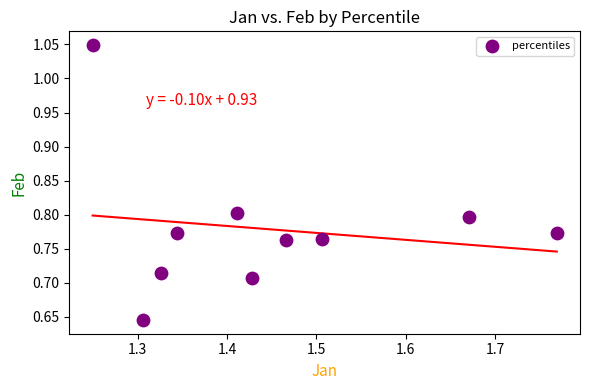

What is the range of Y values (max minus min)?

0.4